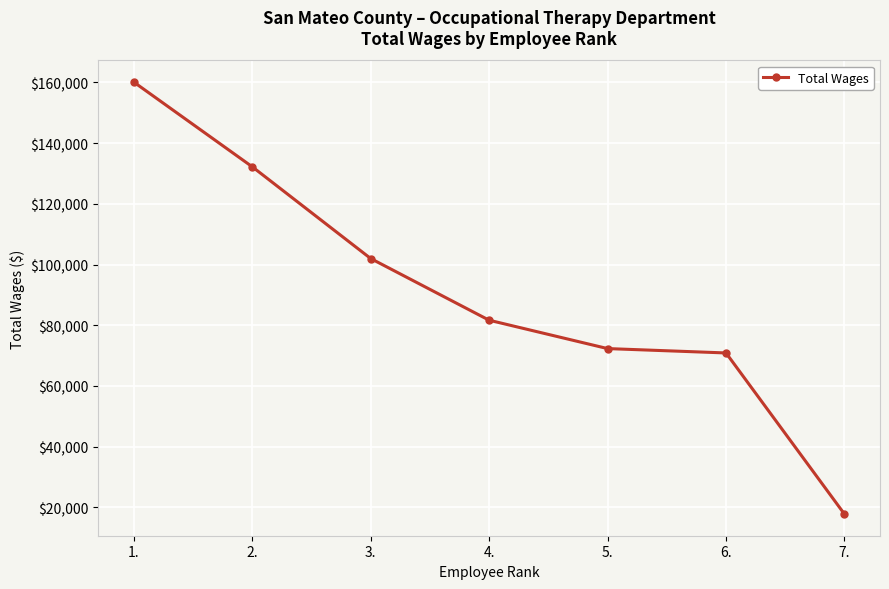

True or false: there are more than 0 points higher than both neighbors.

False